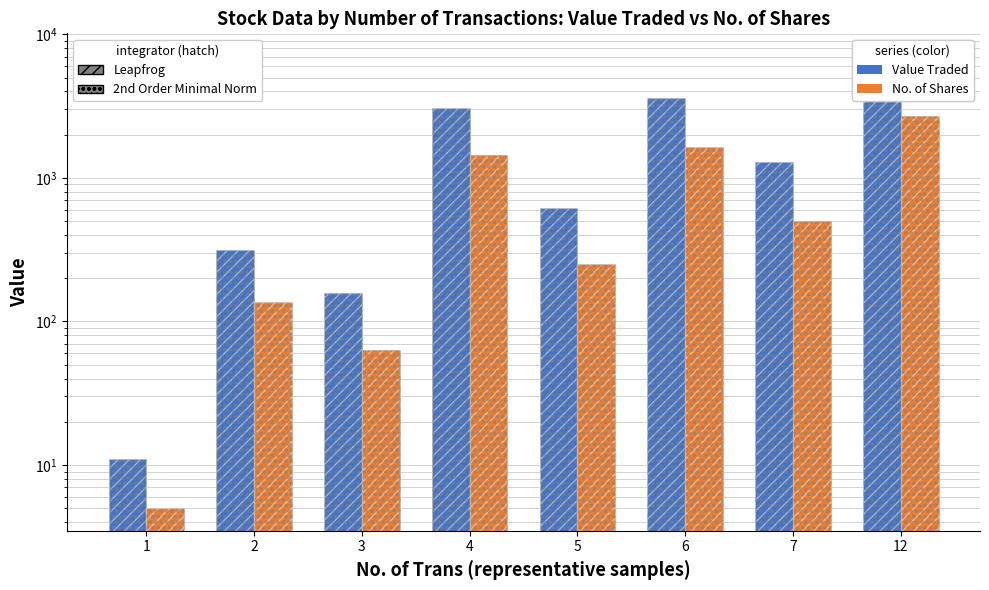

Count the number of data series in this chart.

2